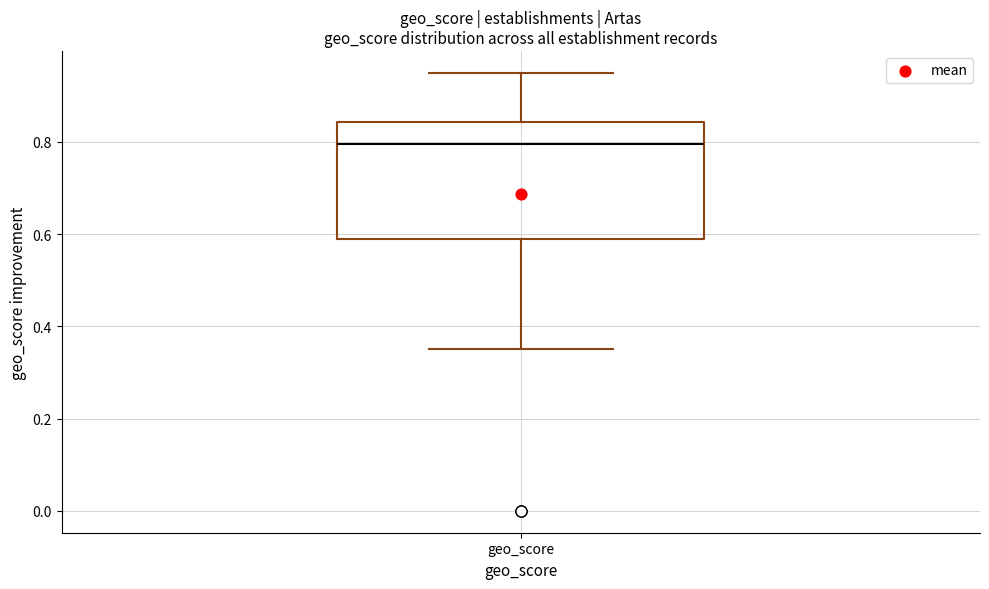

Where is the upper edge of the box for geo_score on the y-axis? The values are not printed on the chart, so give them approximately, as read against the axis.

0.84